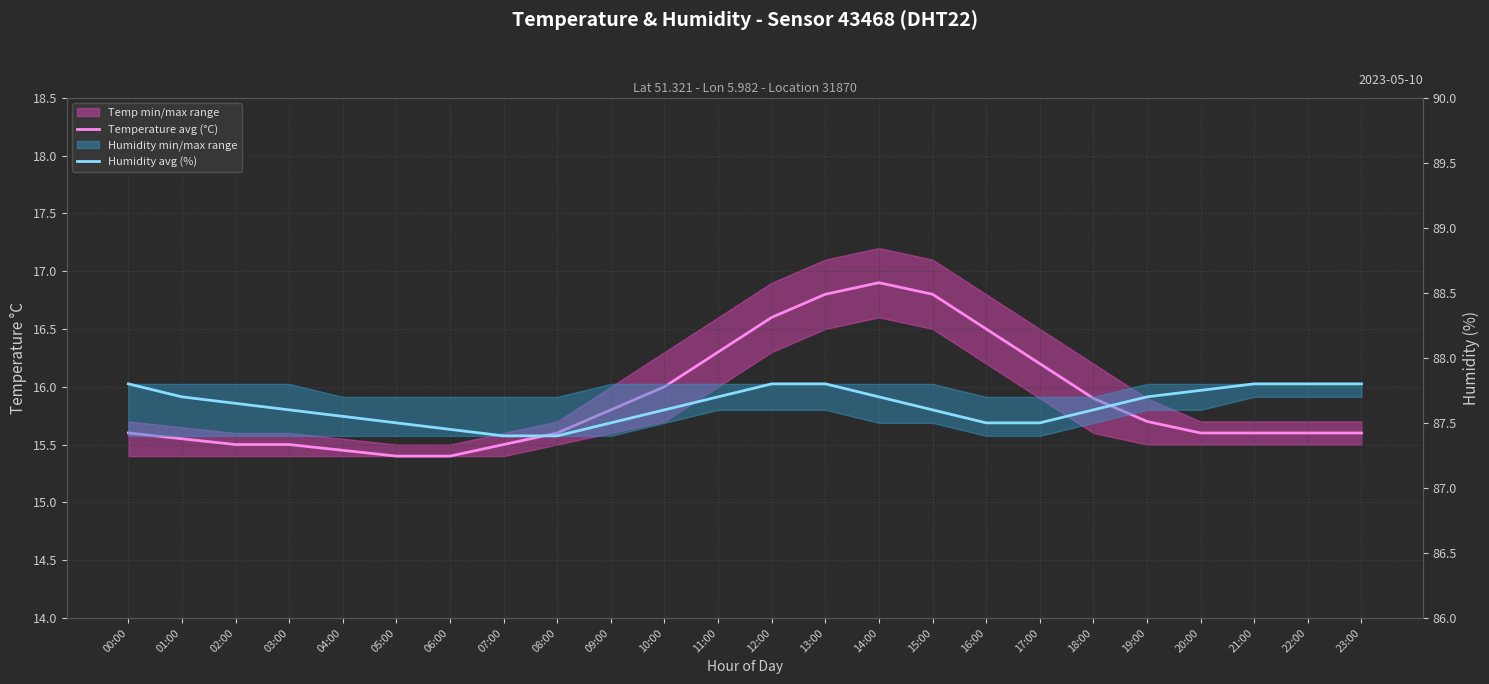

Which has a higher value, 05:00 or 17:00?

17:00